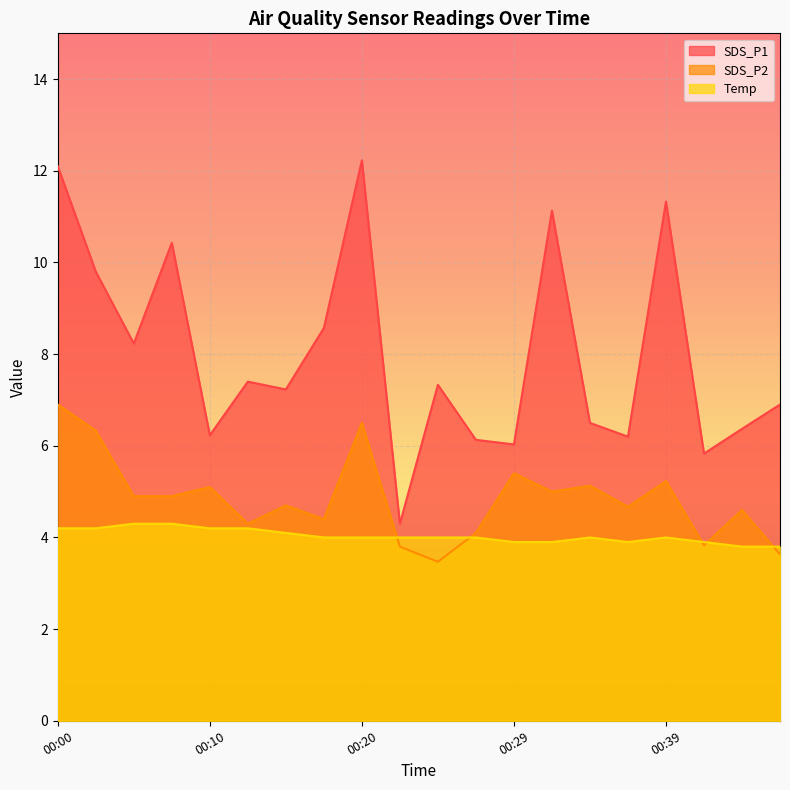

Where is SDS_P2 nearest to the value 5?

00:32